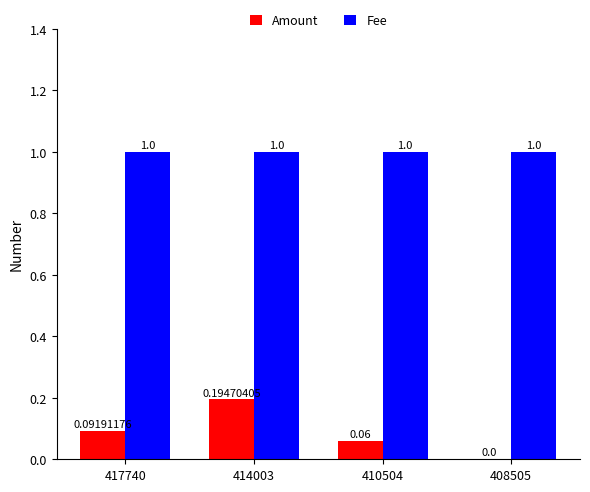

Is the value of Fee at 417740 greater than the value of Amount at 410504?

Yes